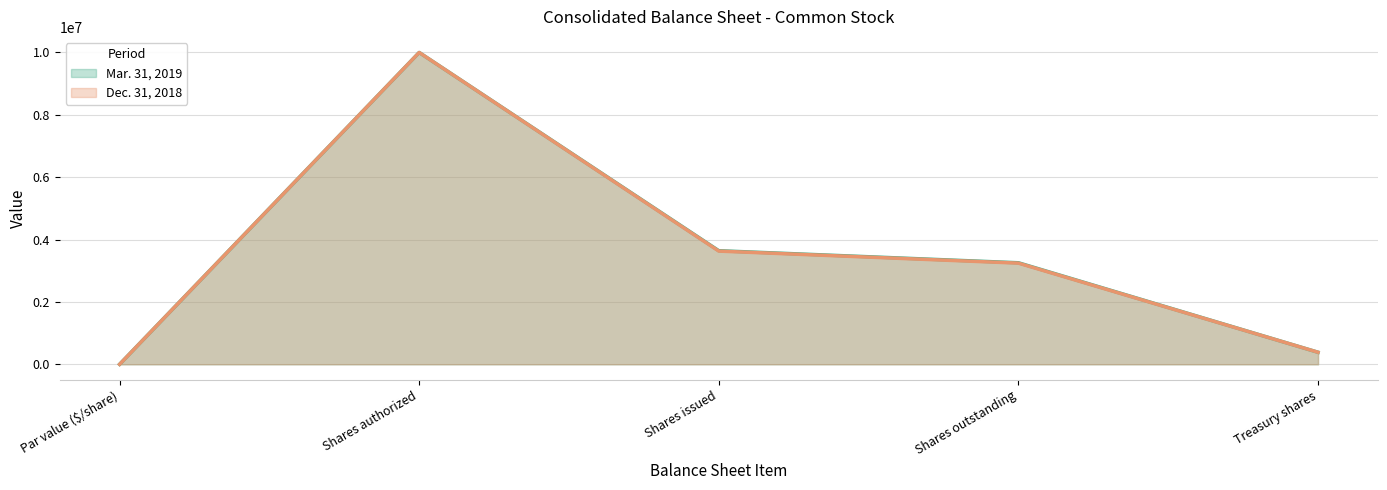

Which series has the largest range (max minus min)?

Mar. 31, 2019